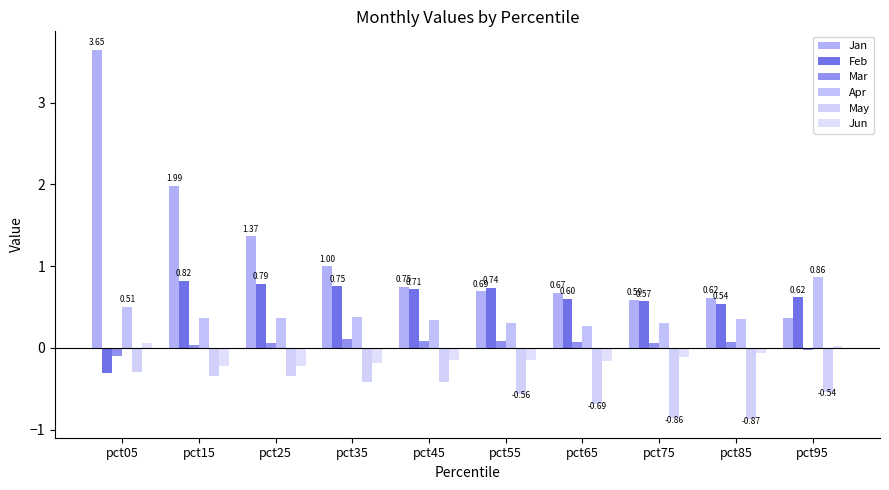

How many categories are shown in the chart?

10